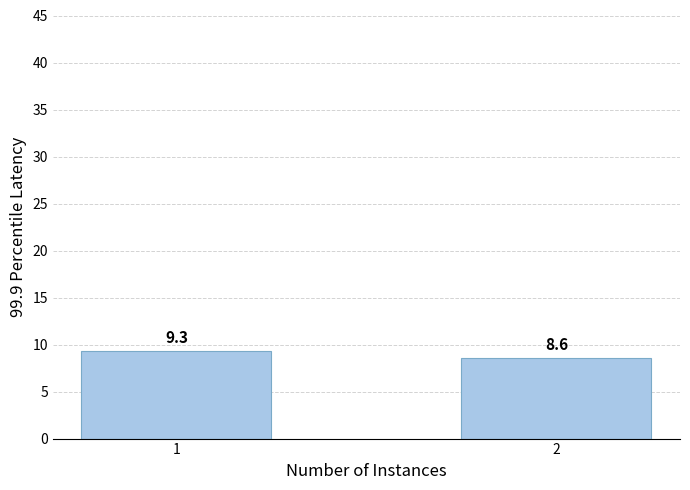

How many data points are above 9?

1